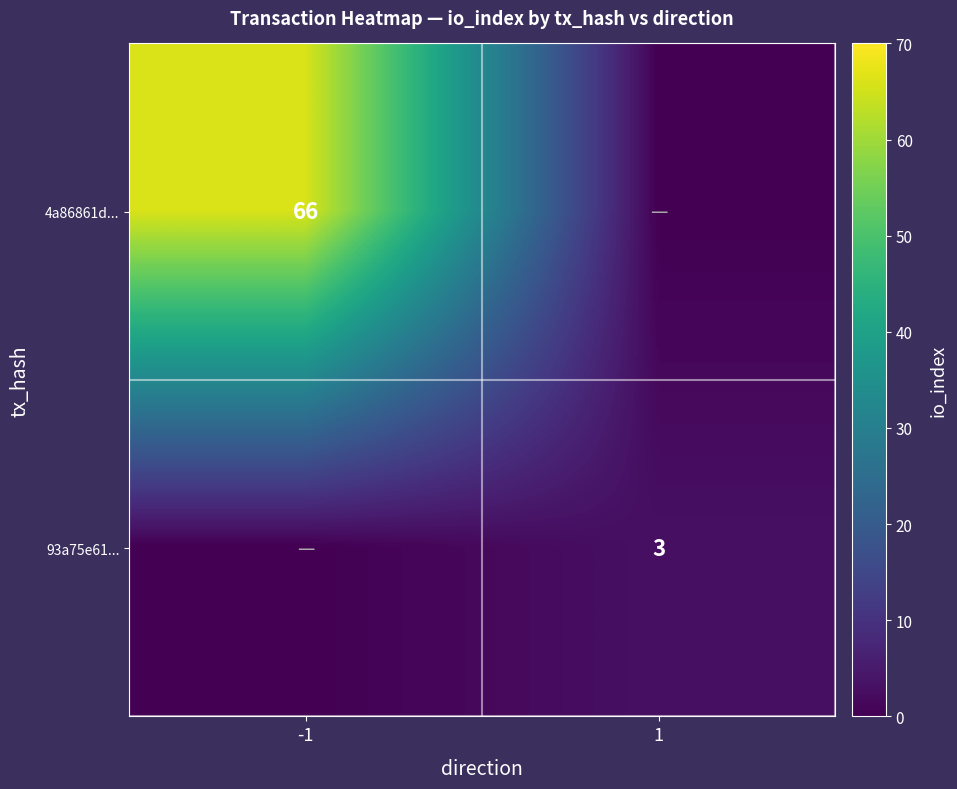

Is the value of 4a86861d... at -1 greater than the value of 93a75e61... at 1?

Yes